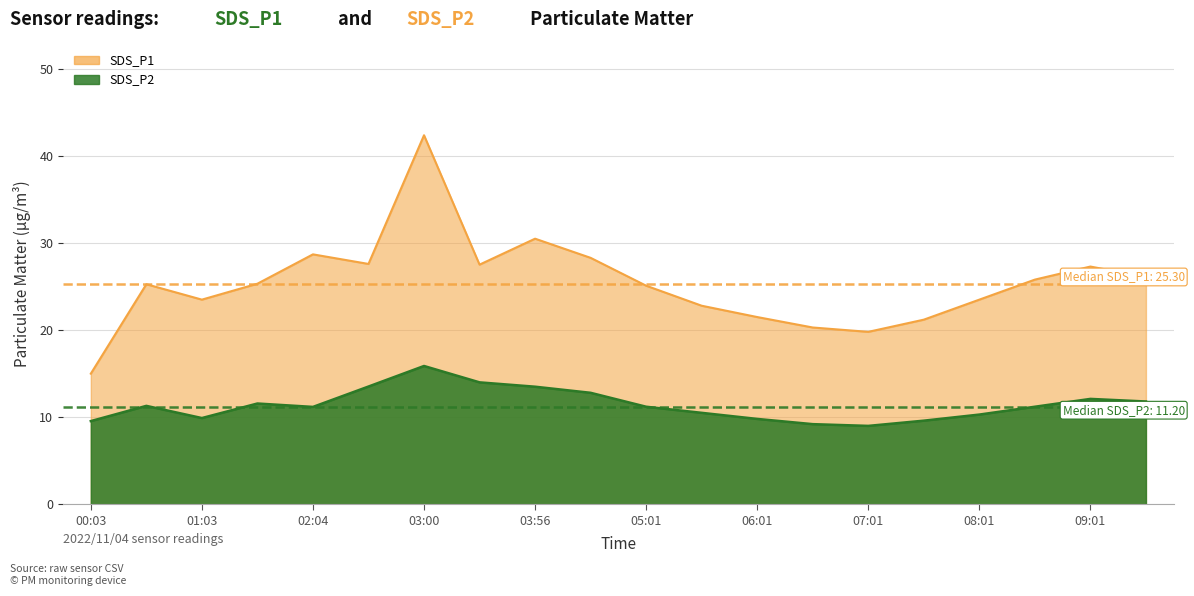

Rank the series by their maximum value, from lowest to highest.

SDS_P2, SDS_P1